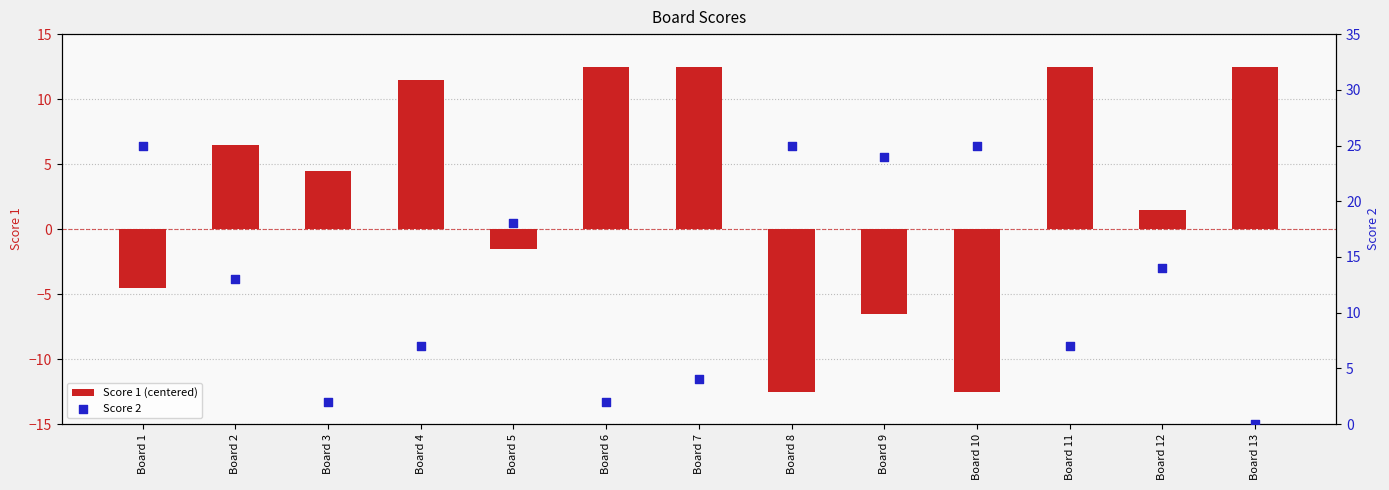

What is the total value across all series at Board 7?

16.5